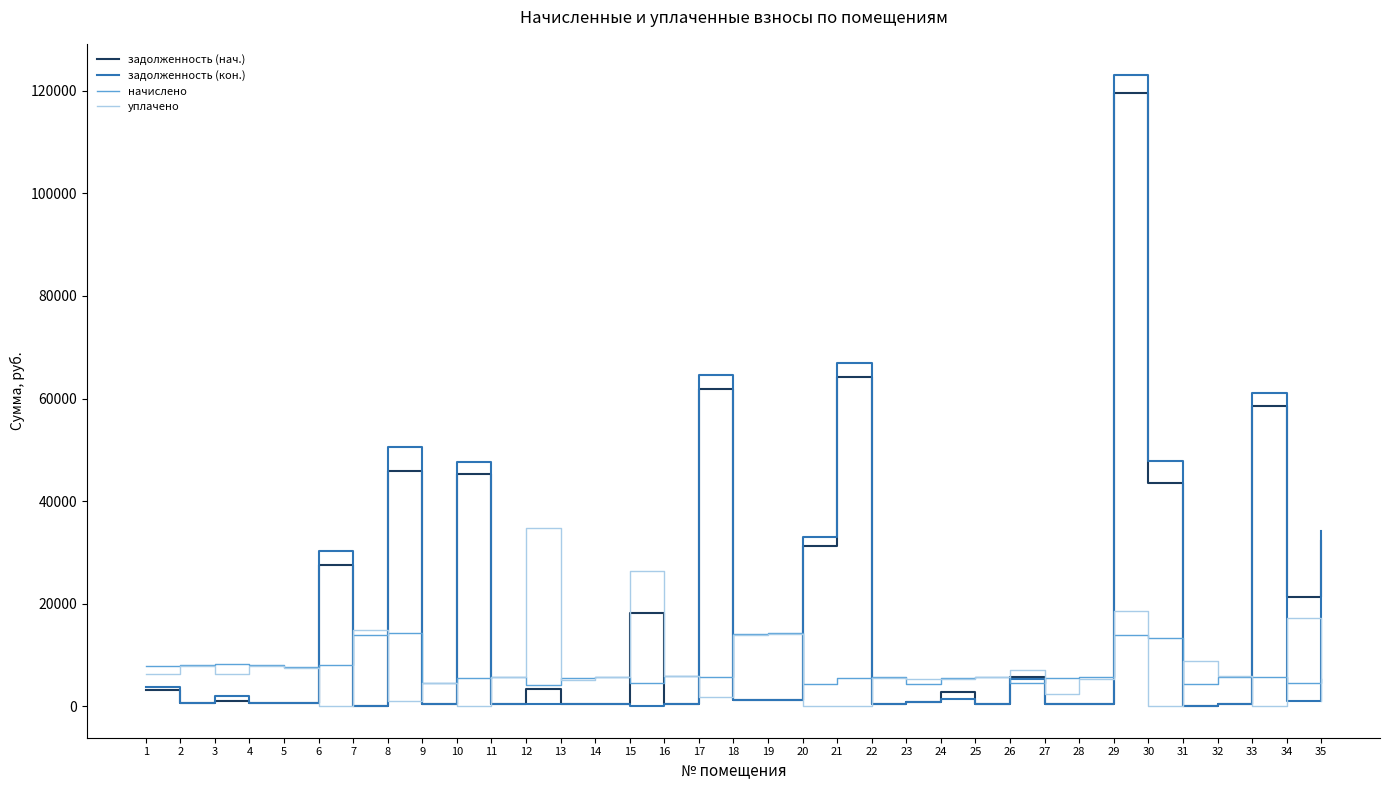

How many values in the начислено series exceed 5674?

19